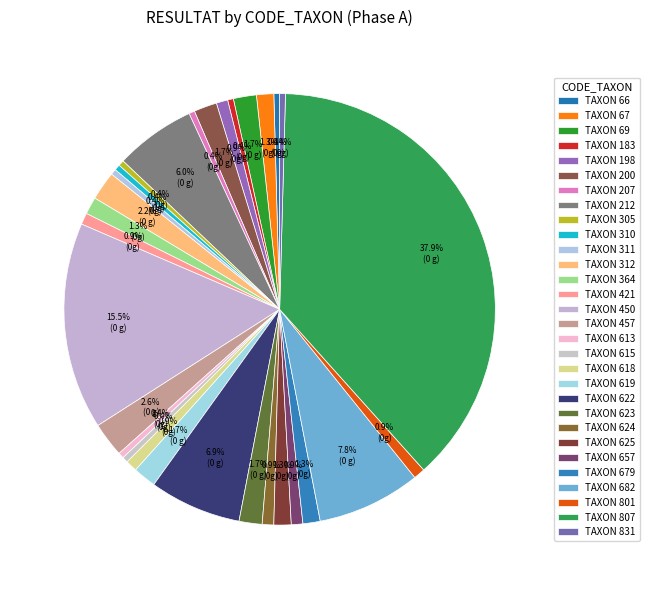

How many segments does this pie chart have?

30